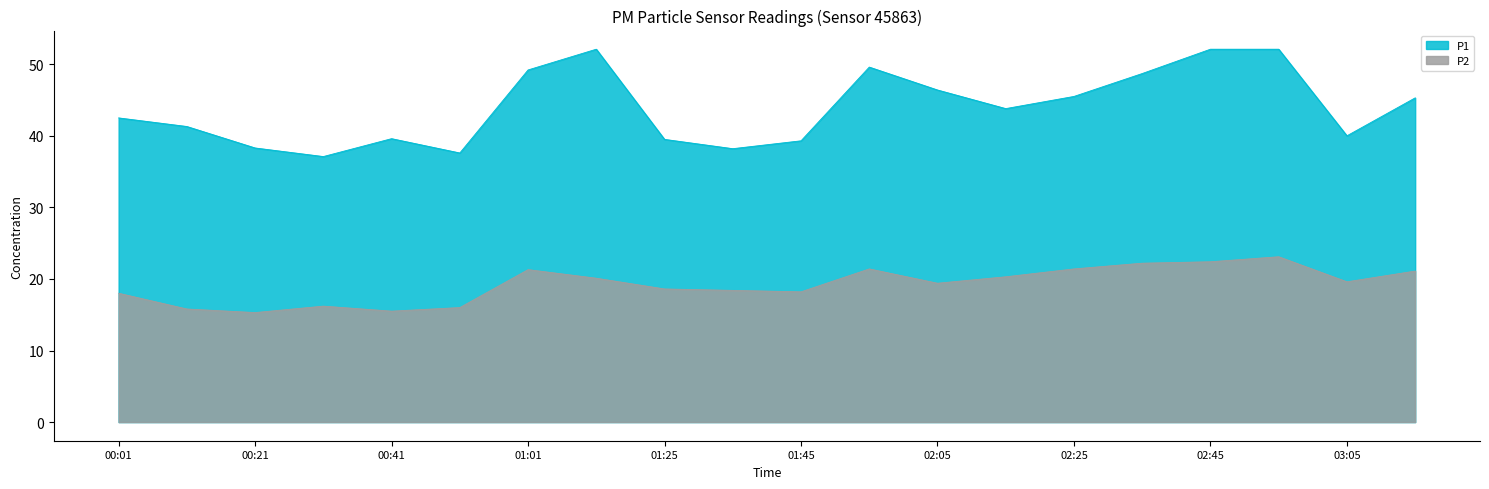

What is the sum of all P2 values?

384.3